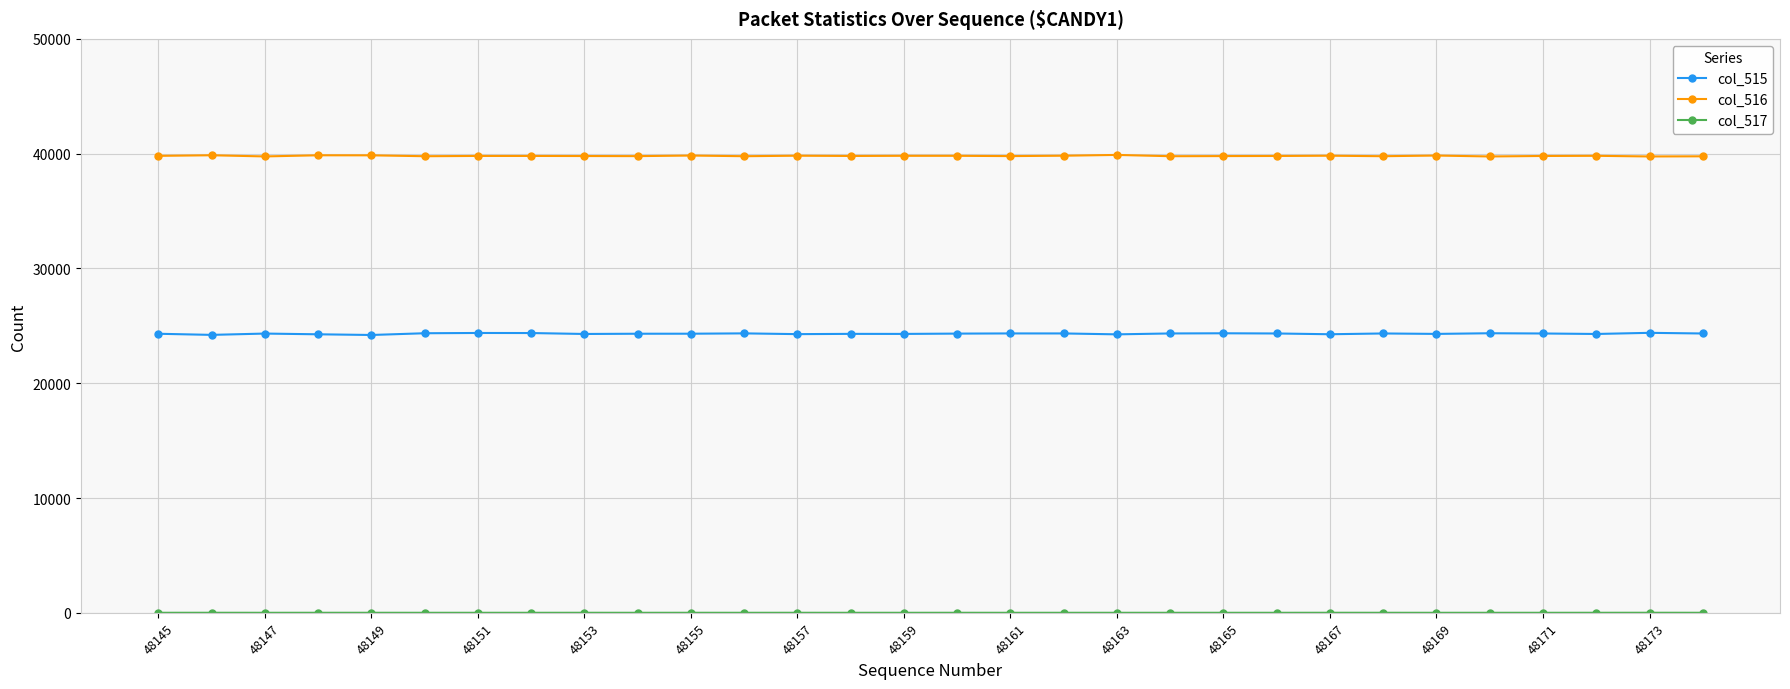

Which series has the largest total across all categories?

col_516